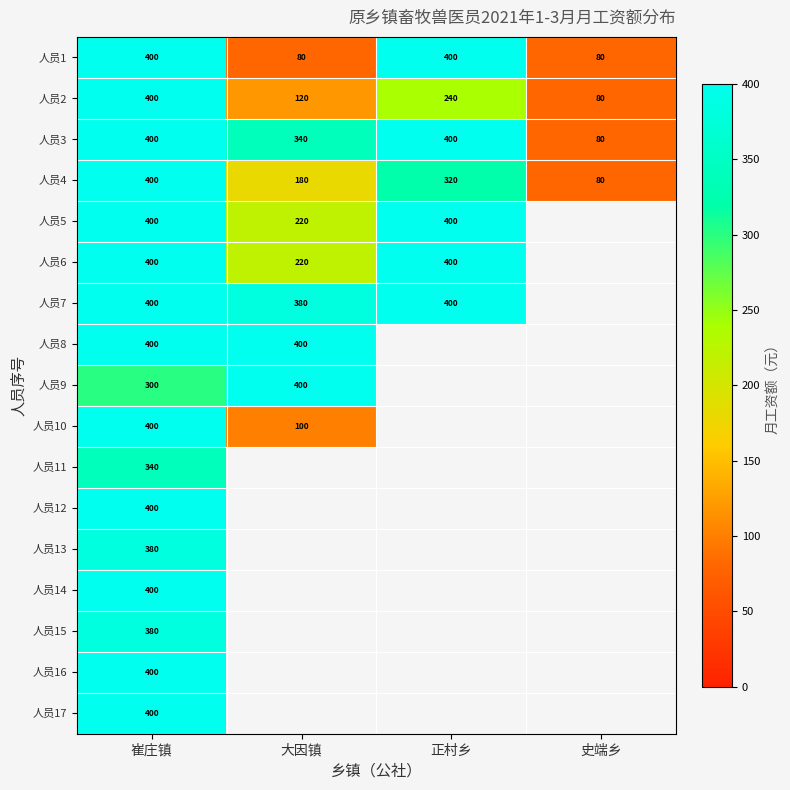

What is the difference between the highest and lowest values at 崔庄镇?

100